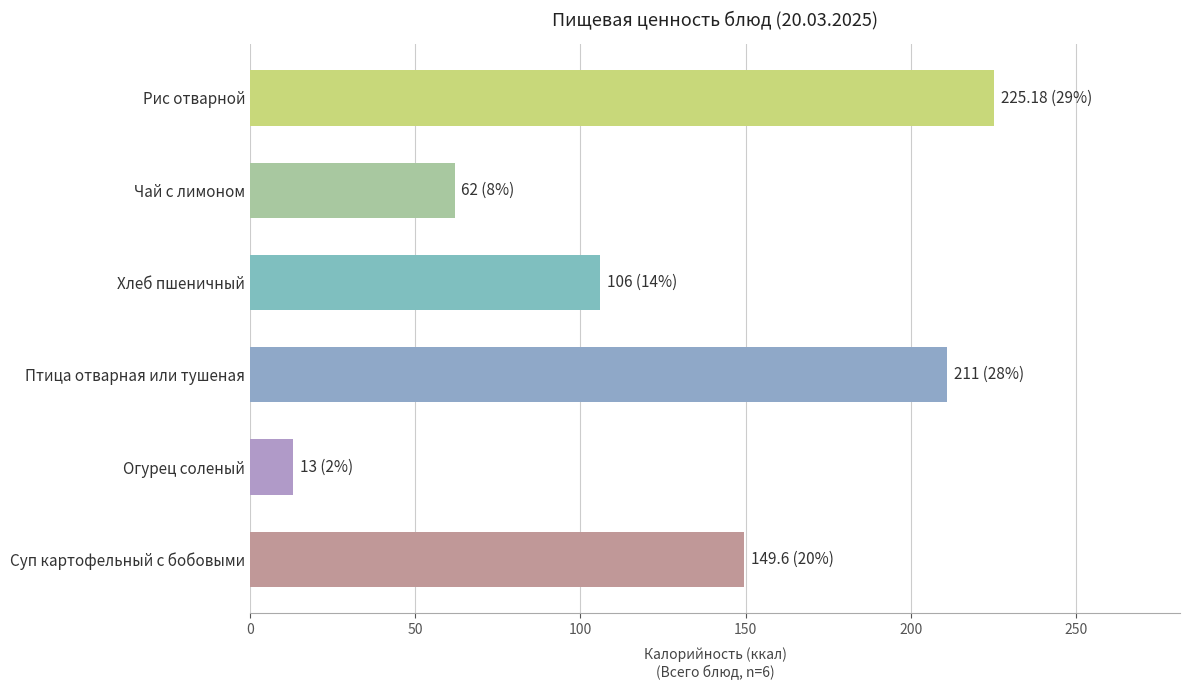

How many data points does each series have?

6